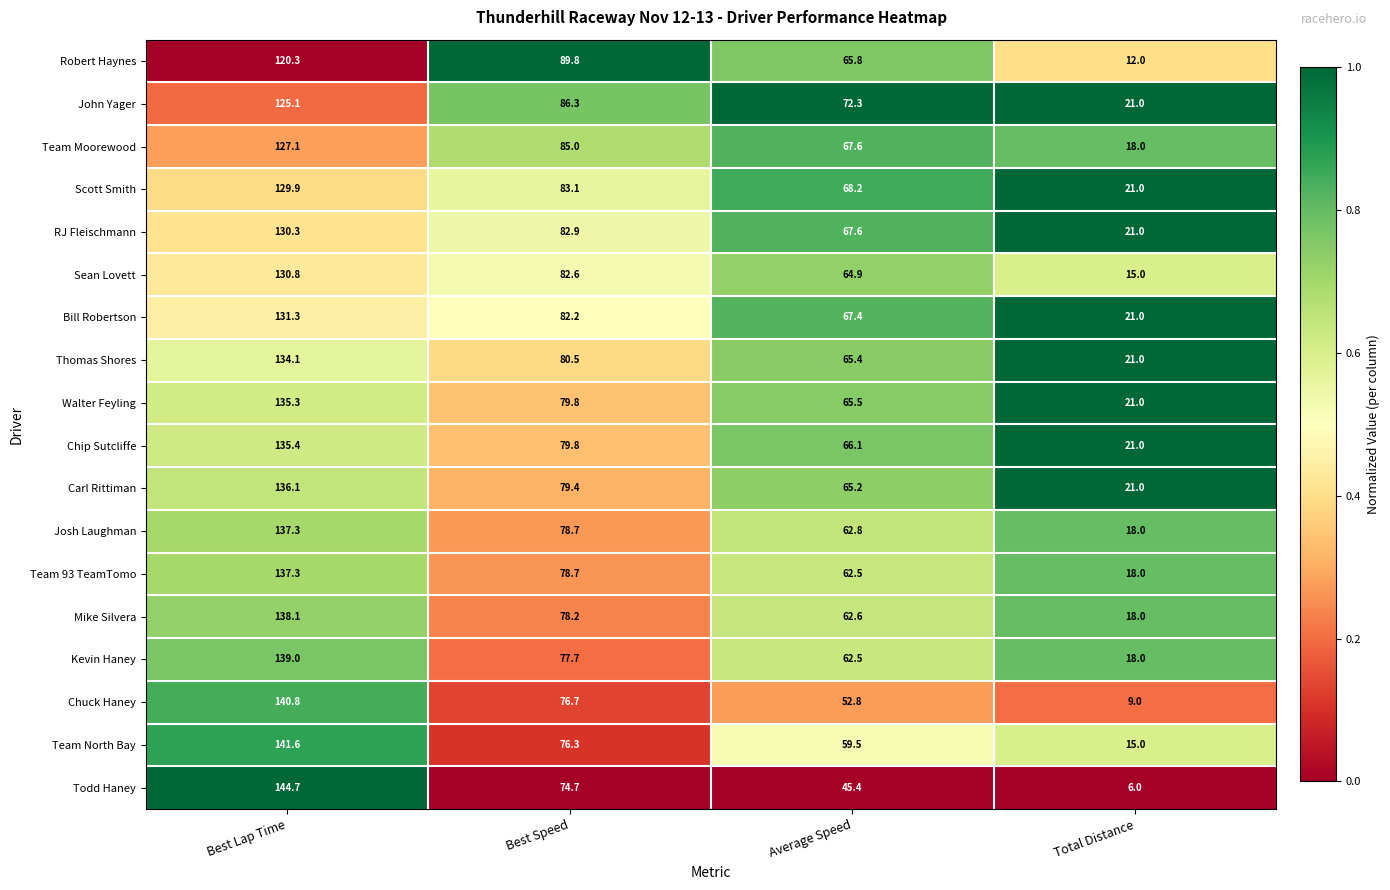

Between Average Speed and Total Distance, which series saw the biggest shift?

Robert Haynes